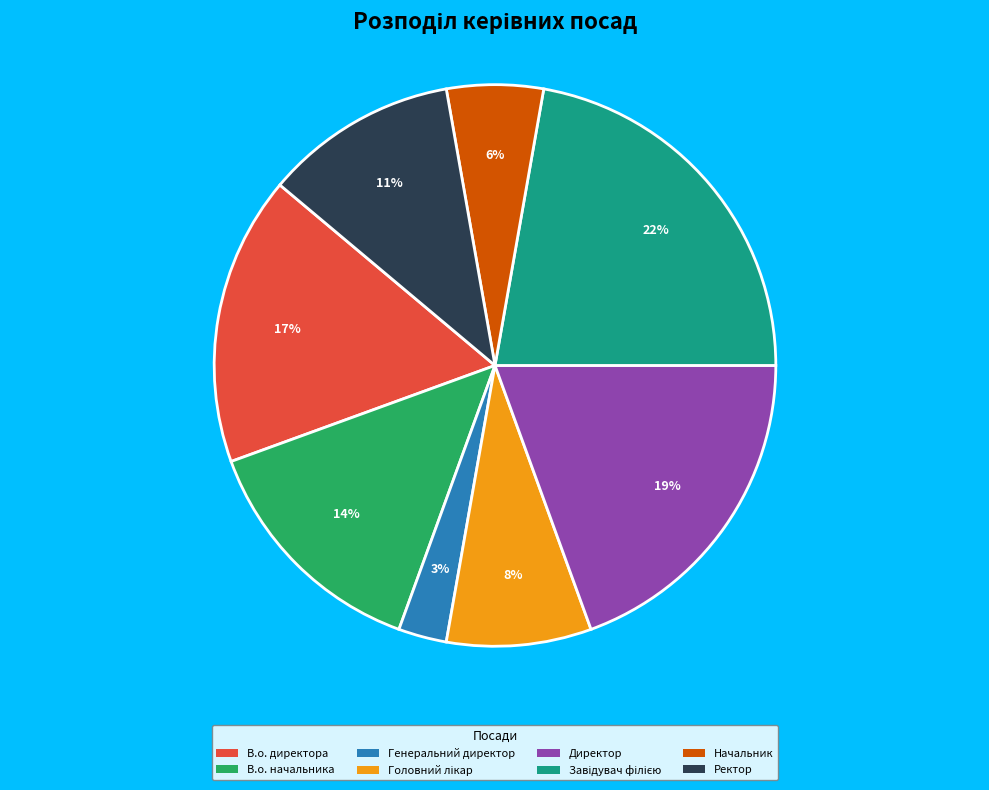

Do В.о. начальника and Ректор together represent more than half of the pie?

No